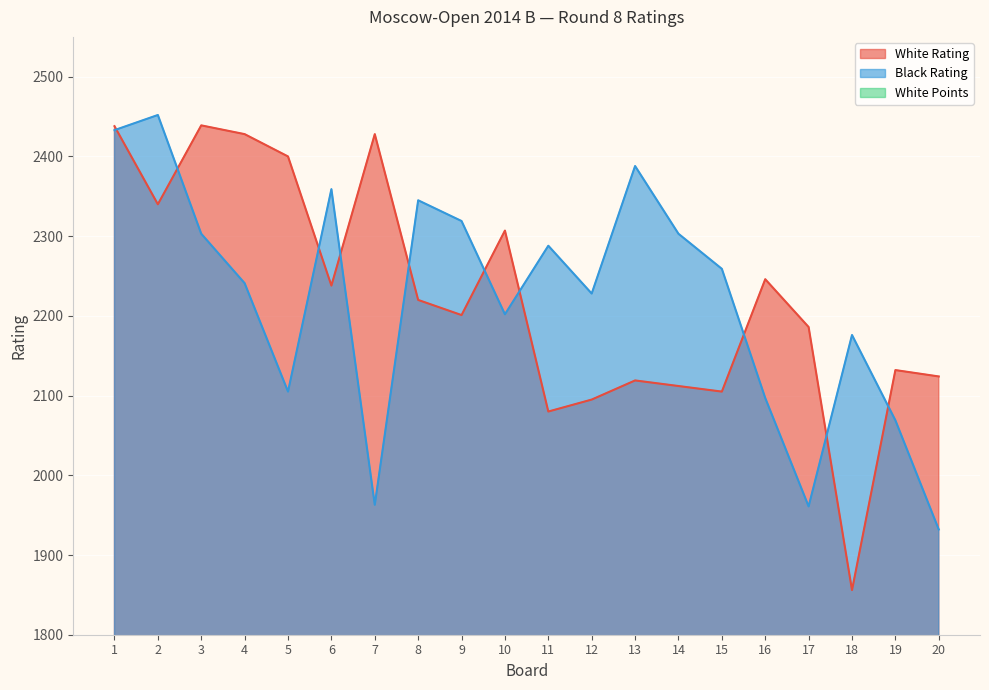

At which category is the sum across all series the highest?

1